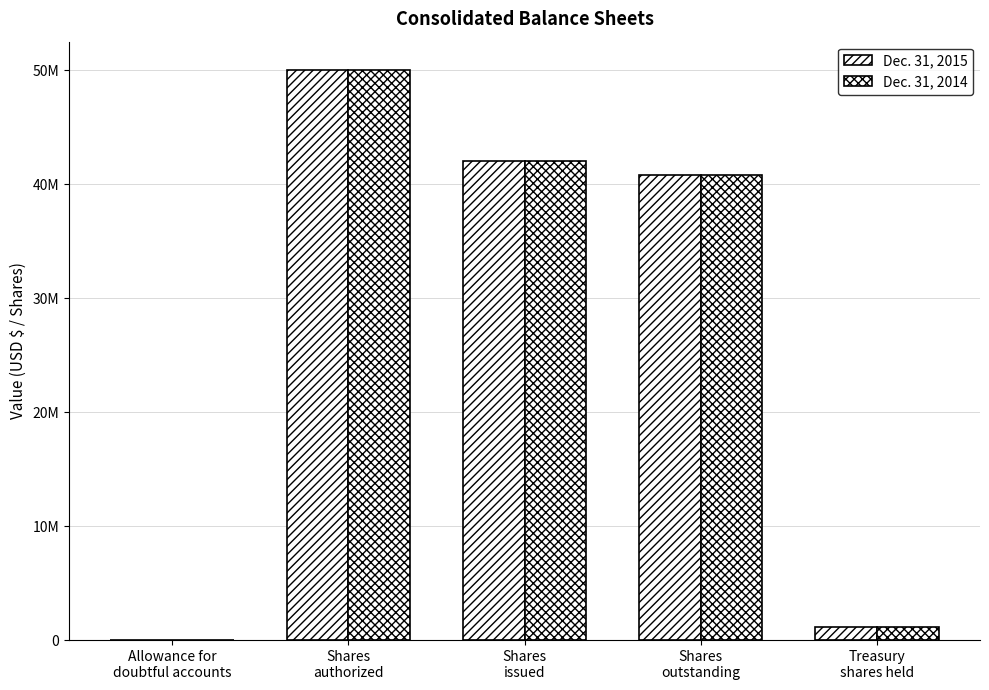

What is the greatest value displayed?

50000000